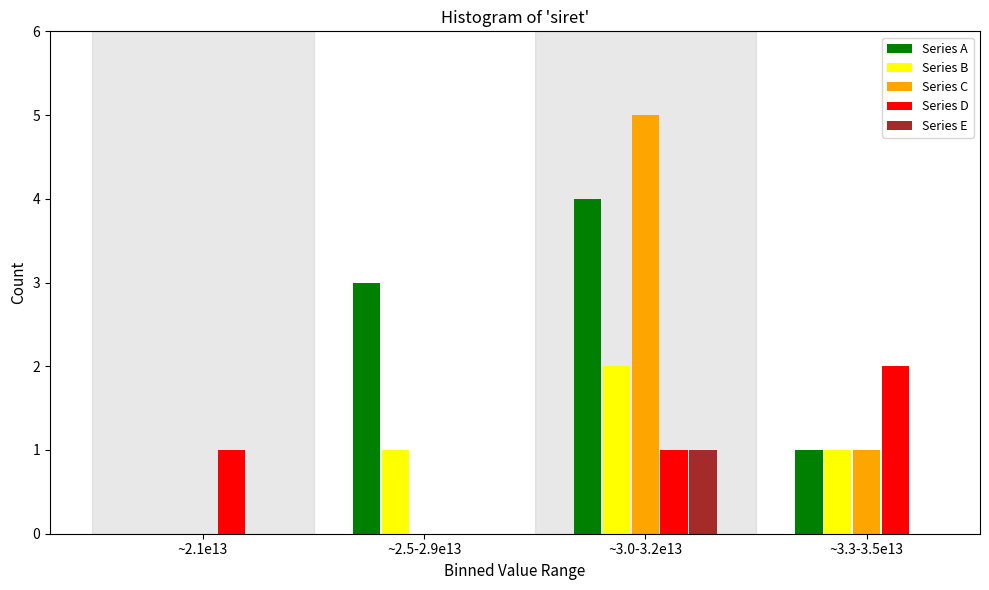

Reading right to left, list all the values displayed in this chart.

Series A: ~3.3-3.5e13=1	~3.0-3.2e13=4	~2.5-2.9e13=3	~2.1e13=0
Series B: ~3.3-3.5e13=1	~3.0-3.2e13=2	~2.5-2.9e13=1	~2.1e13=0
Series C: ~3.3-3.5e13=1	~3.0-3.2e13=5	~2.5-2.9e13=0	~2.1e13=0
Series D: ~3.3-3.5e13=2	~3.0-3.2e13=1	~2.5-2.9e13=0	~2.1e13=1
Series E: ~3.3-3.5e13=0	~3.0-3.2e13=1	~2.5-2.9e13=0	~2.1e13=0